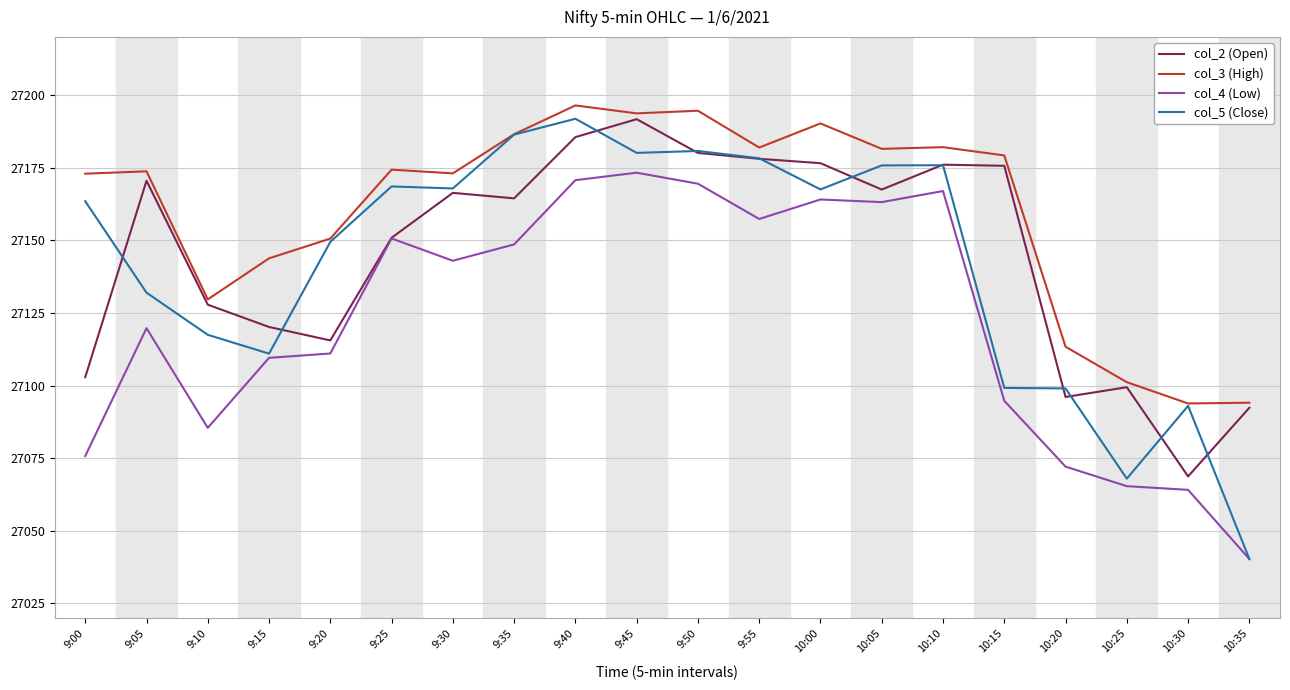

True or false: col_4 (Low) and col_3 (High) intersect in this chart.

False